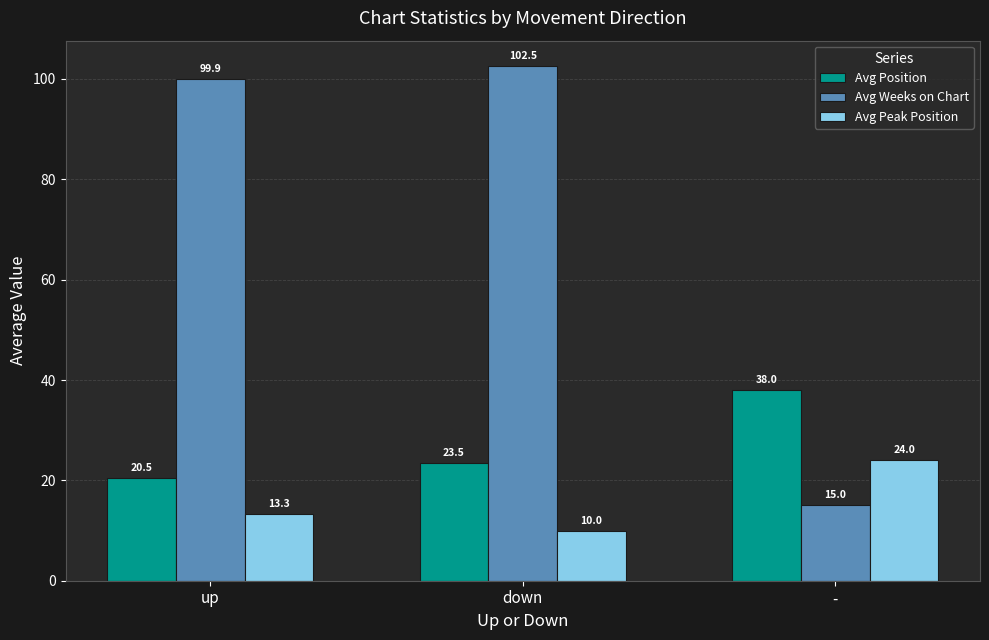

What are all the series names shown in the legend?

Avg Position, Avg Weeks on Chart, Avg Peak Position